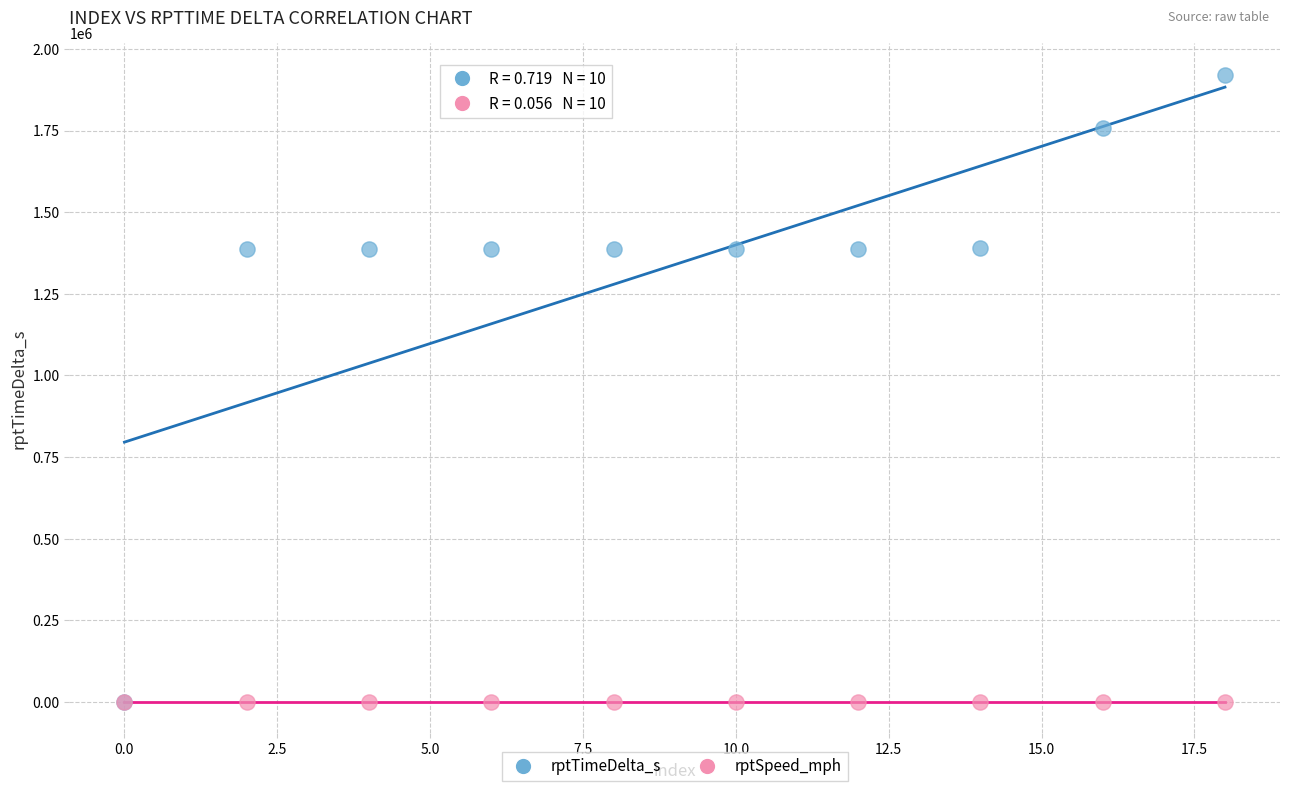

Which series contains the highest Y value?

rptTimeDelta_s